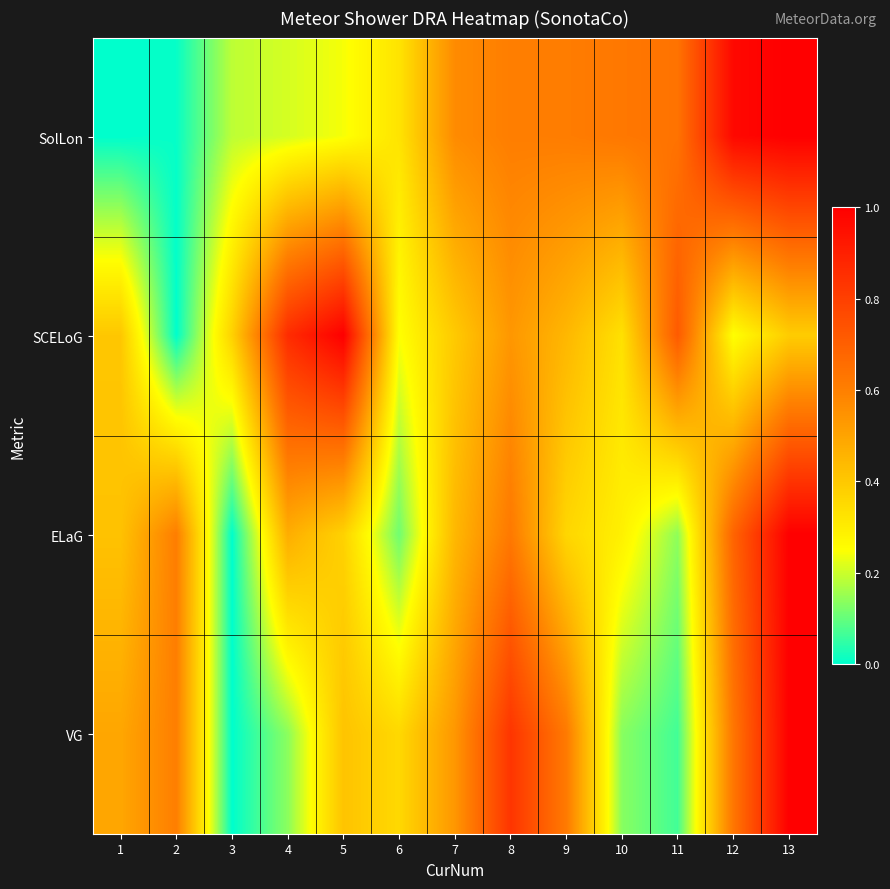

How many data points does each series have?

13